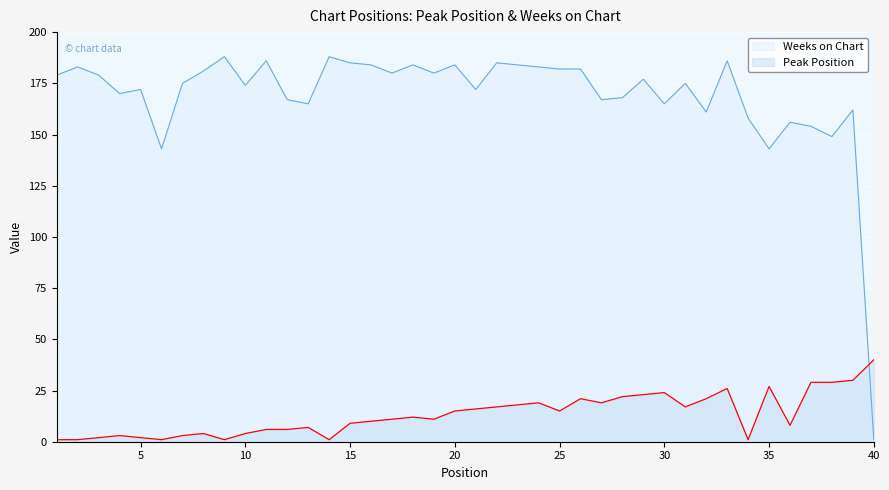

The Weeks on Chart series shows 184 at 18. True or false?

True